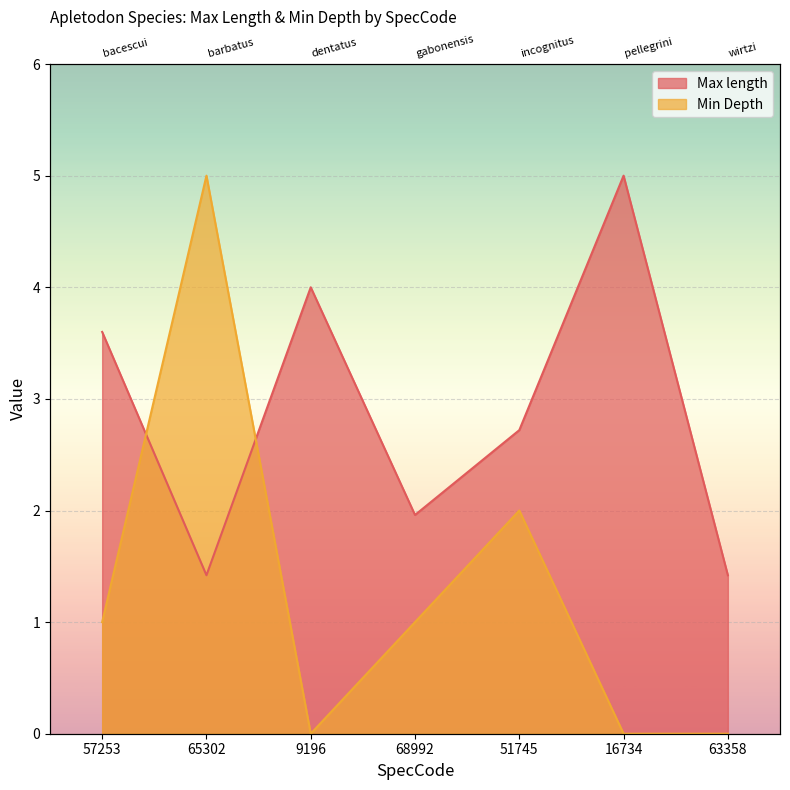

Reading right to left, what are all the values shown in this chart?

Max length: 63358=1.4	16734=5.0	51745=2.7	68992=2.0	9196=4.0	65302=1.4	57253=3.6
Min Depth: 63358=0.0	16734=0.0	51745=2.0	68992=1.0	9196=0.0	65302=5.0	57253=1.0